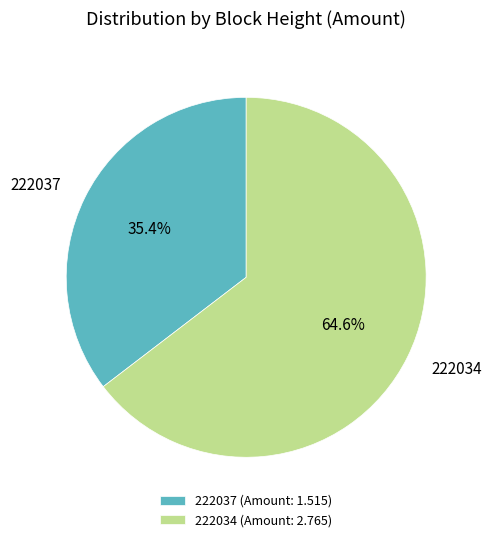

Between 222037 (Amount: 1.515) and 222034 (Amount: 2.765), which is larger?

222034 (Amount: 2.765)